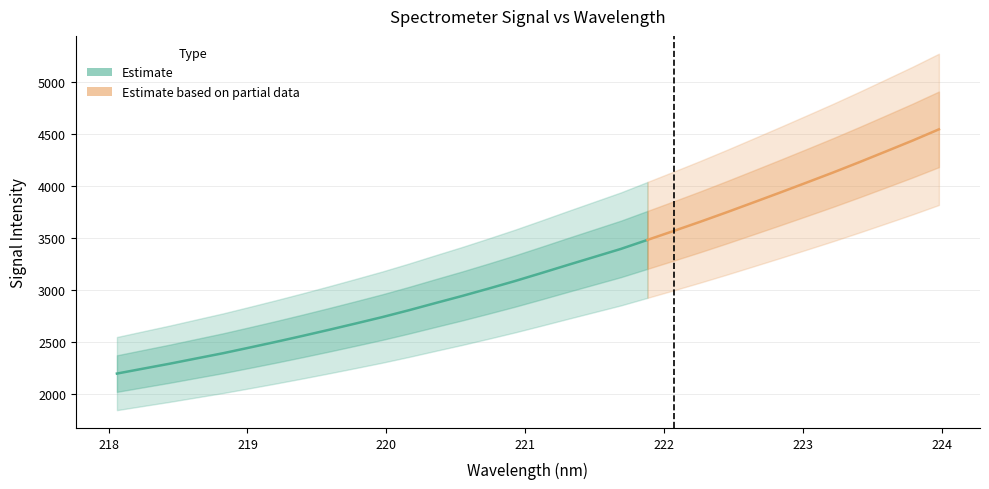

What is the sum of the values at 30 and 22?

8087.7